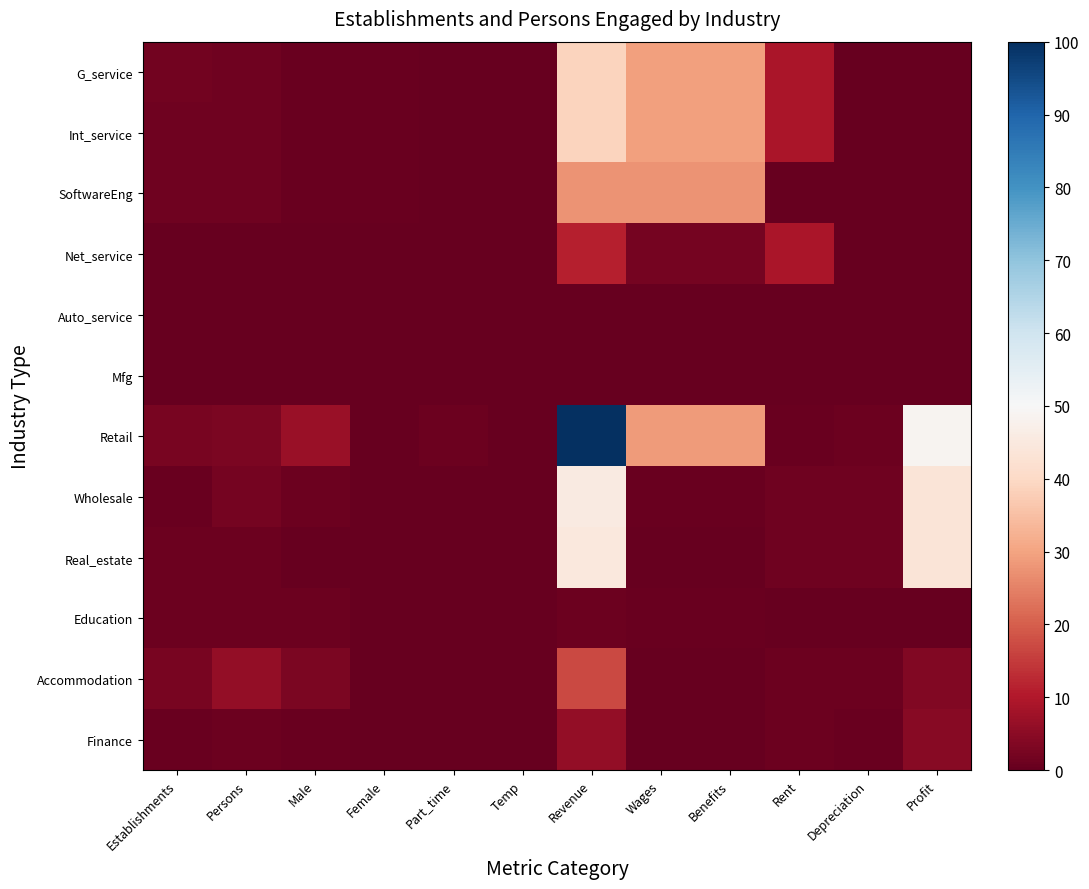

Reading left to right, what are all the values shown in this chart?

G_service: Establishments=1.6	Persons=1.5	Male=0.7	Female=0.8	Part_time=0.2	Temp=0.0	Revenue=38.8	Wages=29.6	Benefits=29.6	Rent=9.2	Depreciation=0.0	Profit=0.0
Int_service: Establishments=1.5	Persons=1.5	Male=0.7	Female=0.8	Part_time=0.1	Temp=0.1	Revenue=38.8	Wages=29.6	Benefits=29.6	Rent=9.2	Depreciation=0.0	Profit=0.0
SoftwareEng: Establishments=1.5	Persons=1.5	Male=0.7	Female=0.8	Part_time=0.0	Temp=0.0	Revenue=27.5	Wages=27.5	Benefits=27.5	Rent=0.0	Depreciation=0.0	Profit=0.0
Net_service: Establishments=0.1	Persons=0.1	Male=0.0	Female=0.1	Part_time=0.1	Temp=0.0	Revenue=11.3	Wages=2.1	Benefits=2.1	Rent=9.2	Depreciation=0.0	Profit=0.0
Auto_service: Establishments=0.1	Persons=0.1	Male=0.0	Female=0.1	Part_time=0.1	Temp=0.0	Revenue=0.0	Wages=0.0	Benefits=0.0	Rent=0.0	Depreciation=0.0	Profit=0.0
Mfg: Establishments=0.1	Persons=0.1	Male=0.0	Female=0.1	Part_time=0.1	Temp=0.0	Revenue=0.0	Wages=0.0	Benefits=0.0	Rent=0.0	Depreciation=0.0	Profit=0.0
Retail: Establishments=2.5	Persons=3.0	Male=7.0	Female=0.3	Part_time=0.8	Temp=0.2	Revenue=100.0	Wages=28.7	Benefits=28.7	Rent=0.7	Depreciation=1.0	Profit=48.7
Wholesale: Establishments=0.7	Persons=2.0	Male=1.1	Female=0.0	Part_time=0.0	Temp=0.0	Revenue=45.4	Wages=0.7	Benefits=0.7	Rent=1.2	Depreciation=1.2	Profit=43.5
Real_estate: Establishments=0.9	Persons=0.9	Male=0.0	Female=0.0	Part_time=0.0	Temp=0.0	Revenue=44.6	Wages=0.0	Benefits=0.0	Rent=1.2	Depreciation=1.2	Profit=43.4
Education: Establishments=1.1	Persons=1.1	Male=1.1	Female=0.0	Part_time=0.0	Temp=0.0	Revenue=0.8	Wages=0.7	Benefits=0.7	Rent=0.2	Depreciation=0.0	Profit=0.2
Accommodation: Establishments=2.5	Persons=5.9	Male=2.8	Female=0.0	Part_time=0.0	Temp=0.2	Revenue=17.1	Wages=0.2	Benefits=0.2	Rent=1.0	Depreciation=1.0	Profit=3.9
Finance: Establishments=0.5	Persons=1.1	Male=0.5	Female=0.0	Part_time=0.0	Temp=0.0	Revenue=6.1	Wages=0.2	Benefits=0.2	Rent=1.0	Depreciation=0.5	Profit=4.3